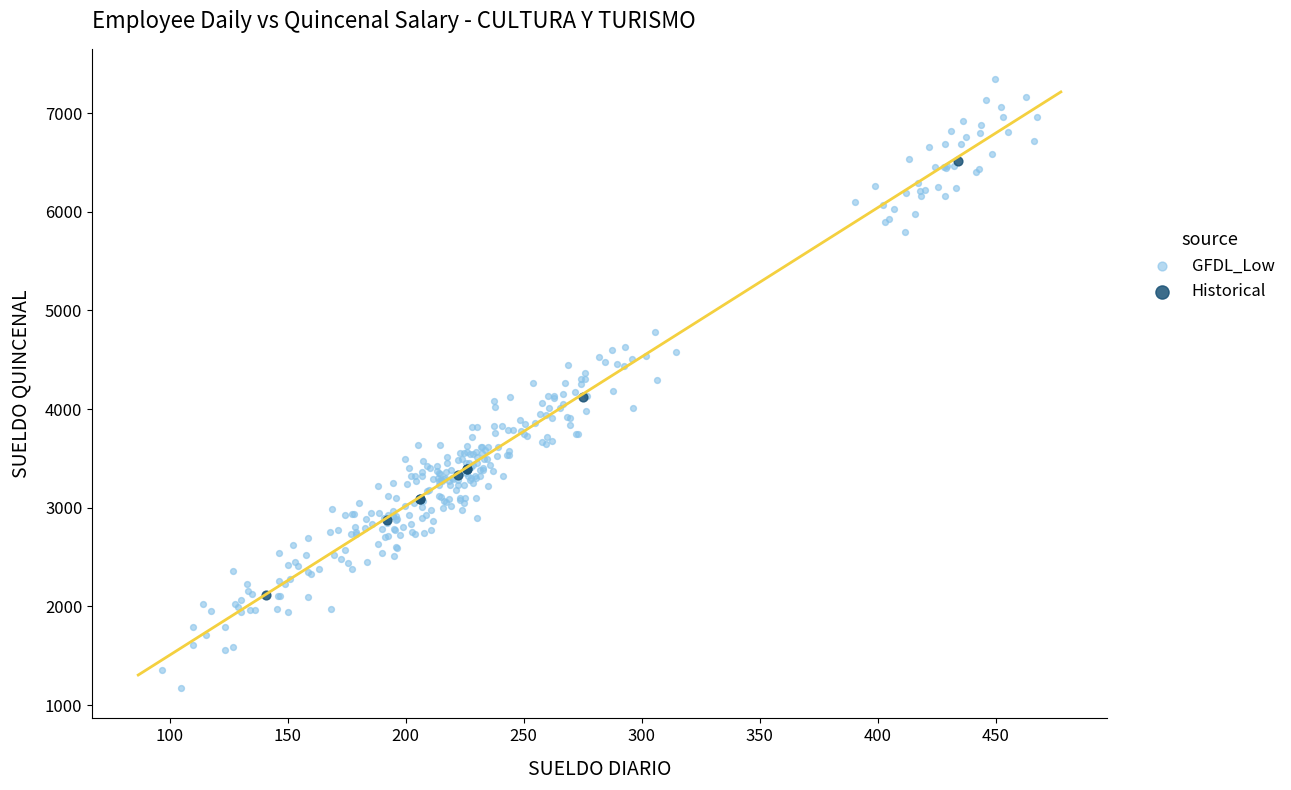

Which series has the widest spread of Y values?

GFDL_Low